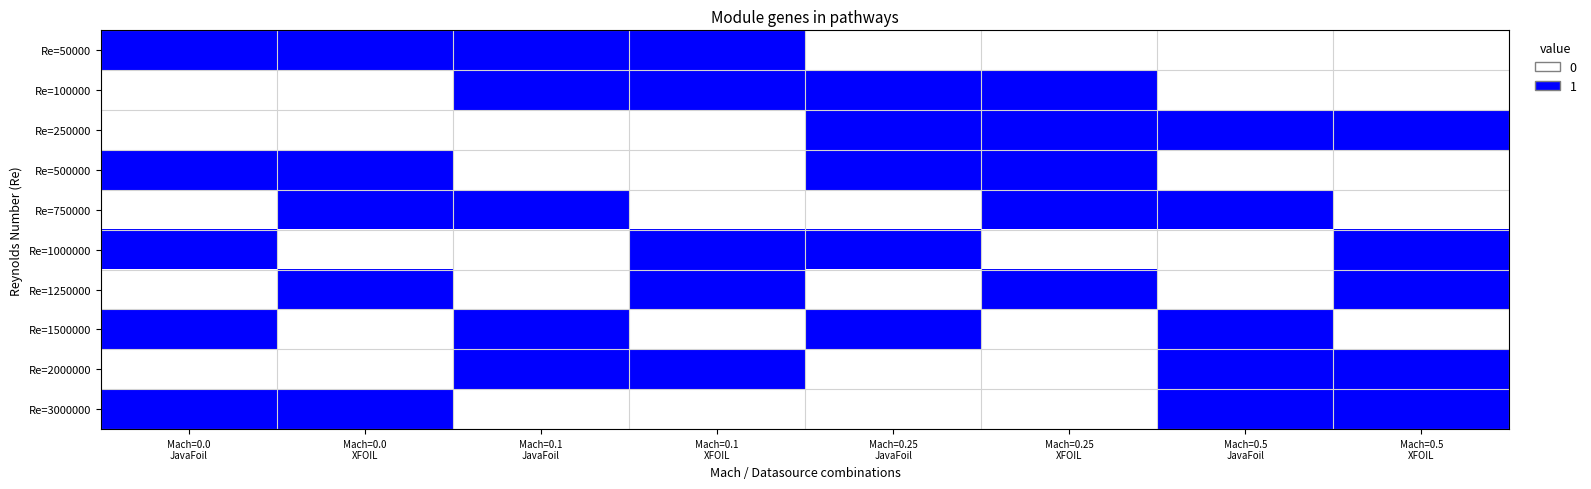

What is the greatest value displayed?

1